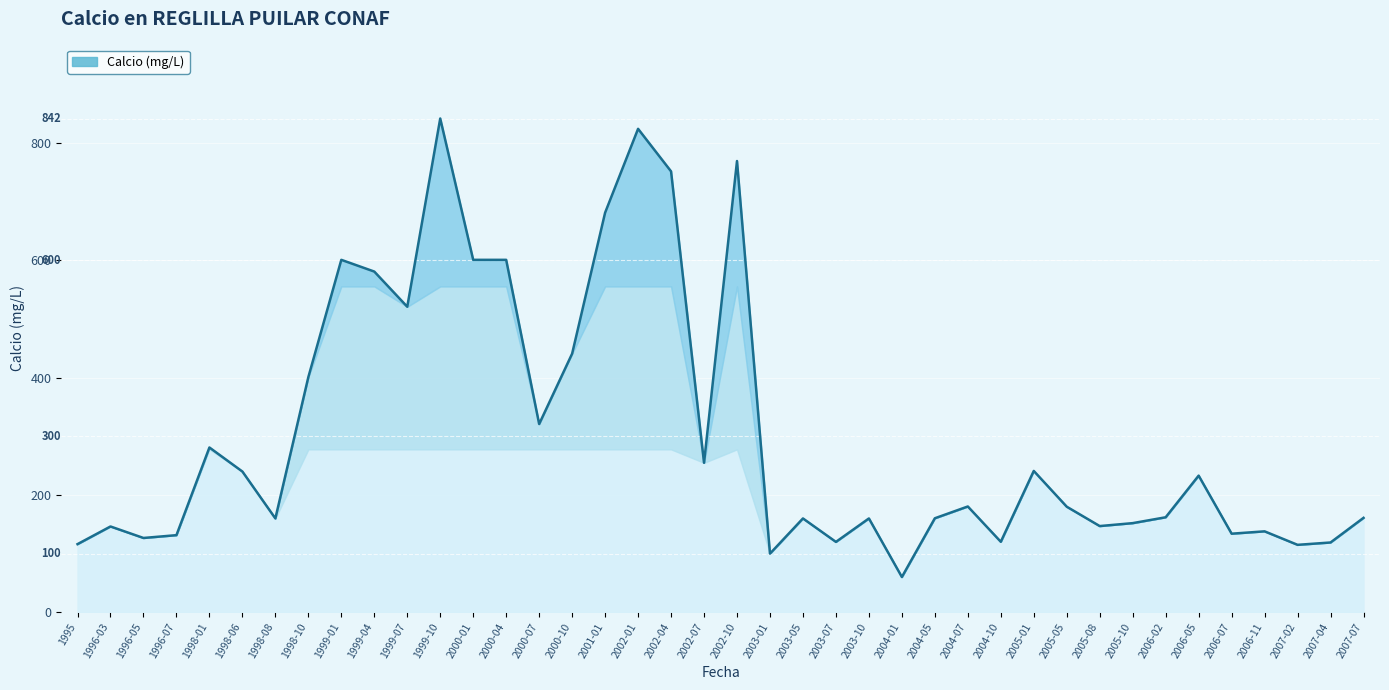

What value does the data have at 2003-10?

160.0